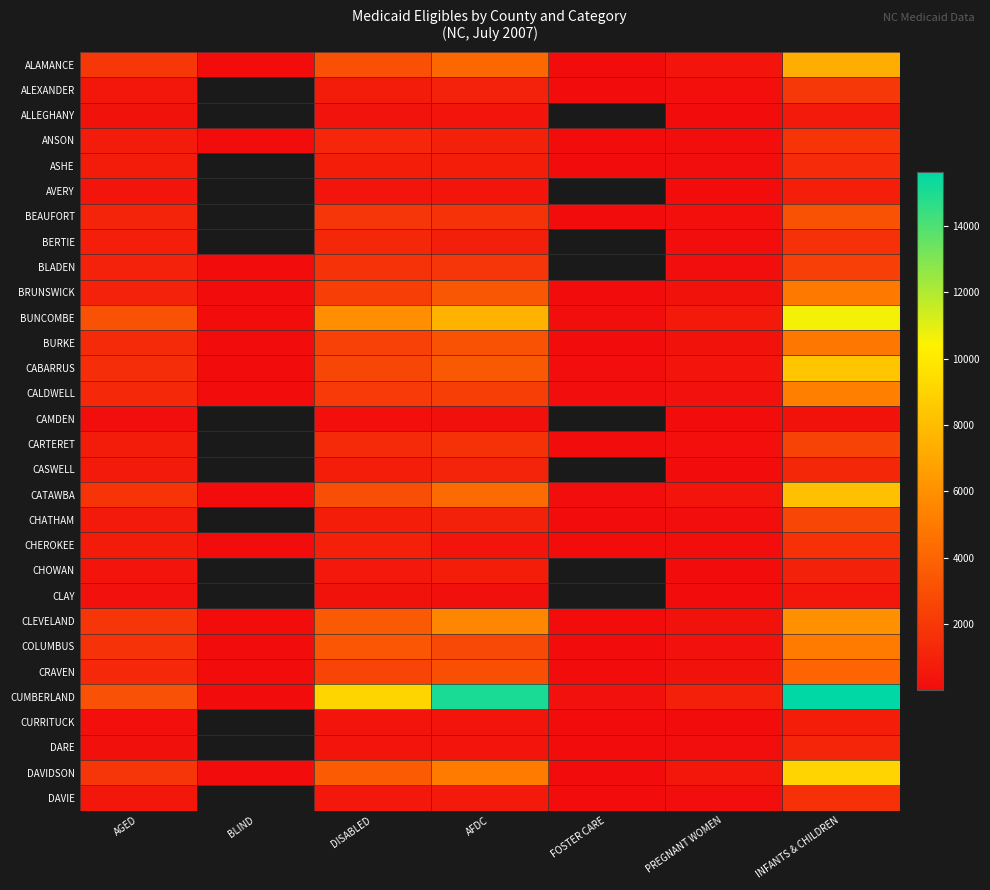

What is the difference between the maximum and minimum values in the ALEXANDER series?

1944.0